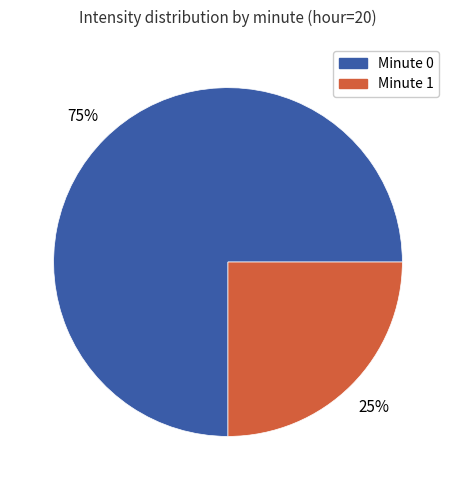

To the nearest percent, what is the average slice percentage?

50%